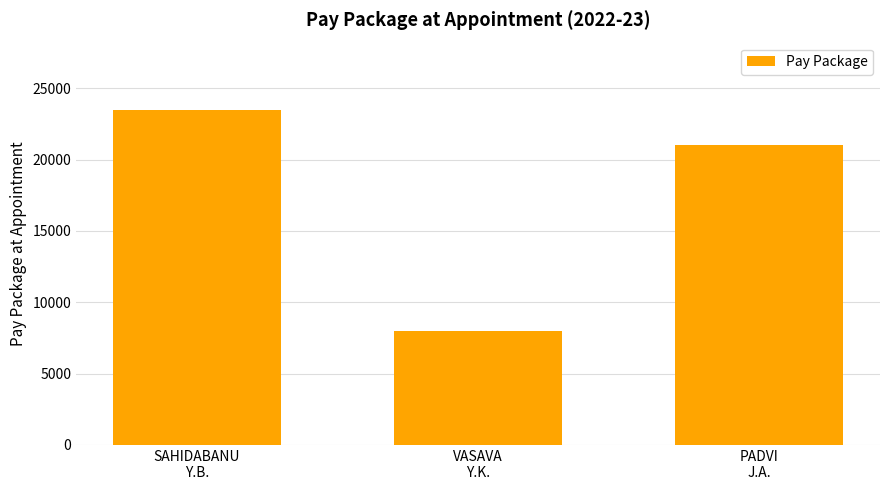

How many data points are less than 21000?

1